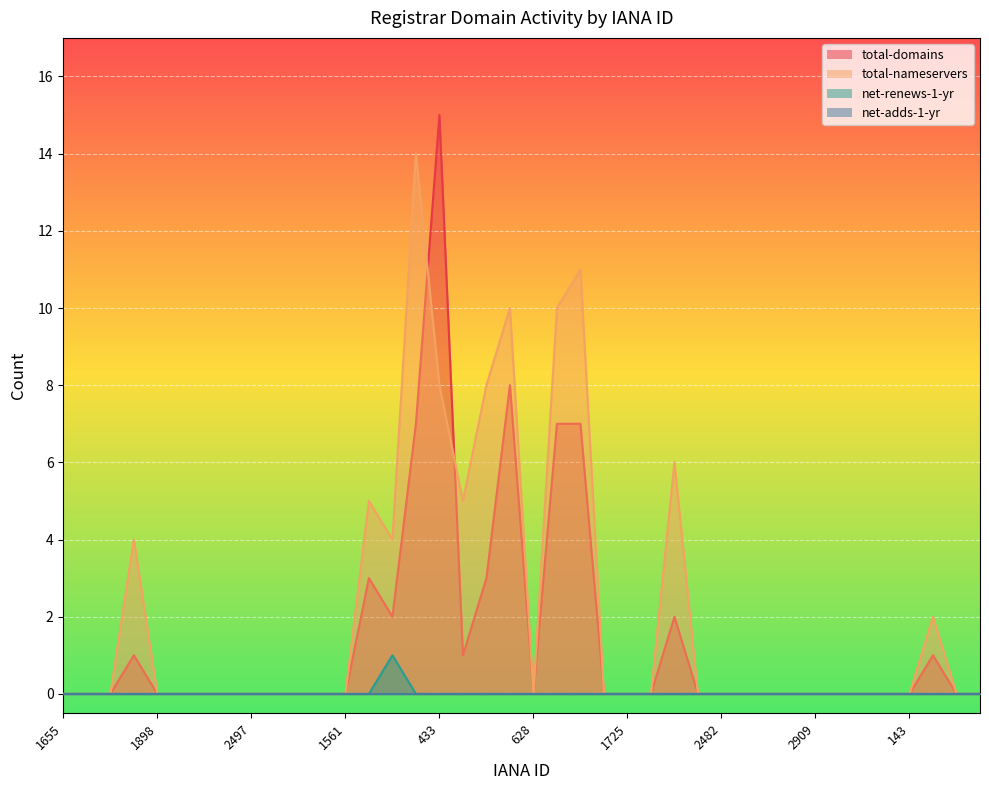

What is the sum of the total-domains values at 143 and 1647?

7